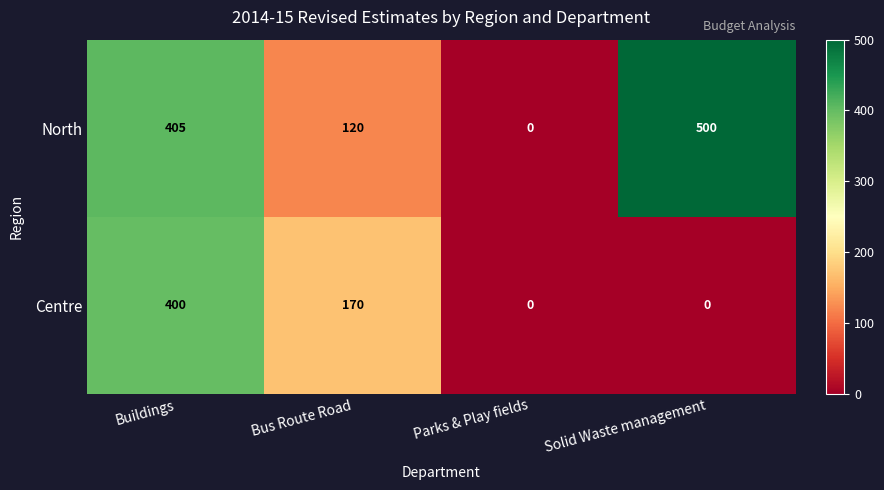

List the series in order of their peak value, highest first.

North, Centre